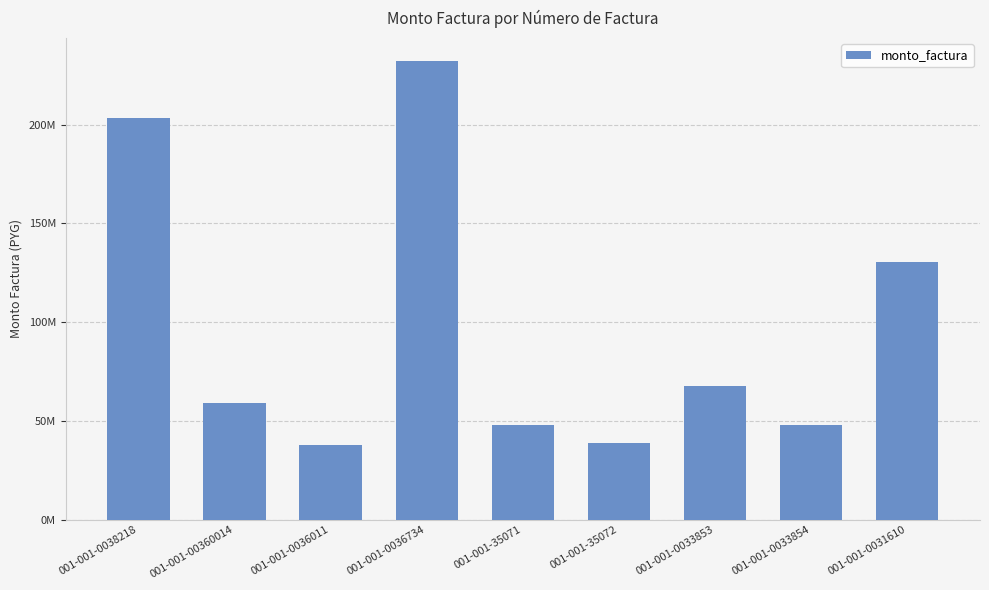

Which has a higher value, 001-001-0033853 or 001-001-0031610?

001-001-0031610